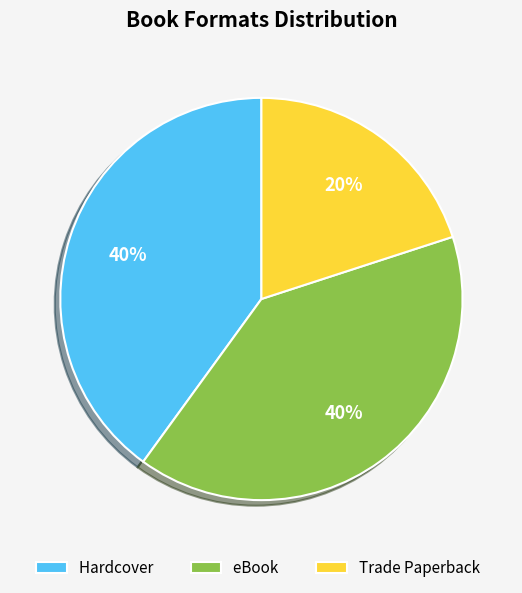

To the nearest percent, what is the combined percentage of Hardcover and Trade Paperback?

60%